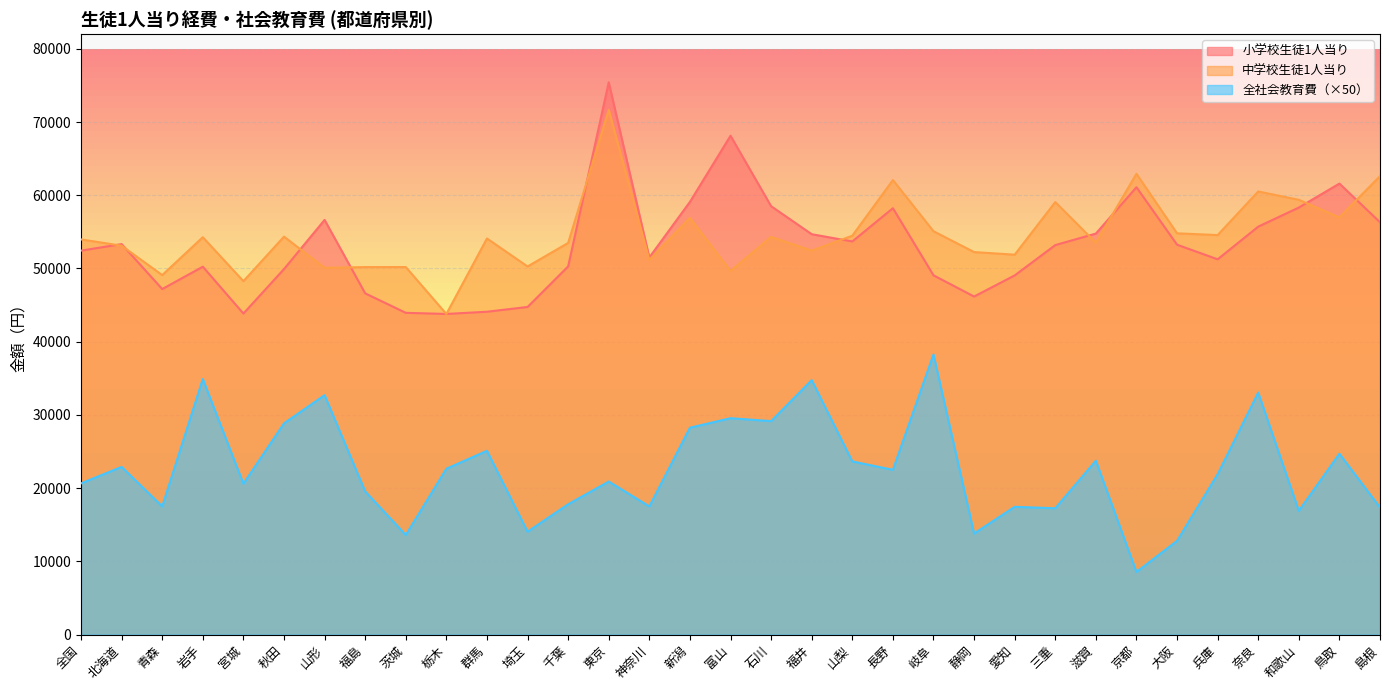

What is the label of the 23rd point from the left?

静岡